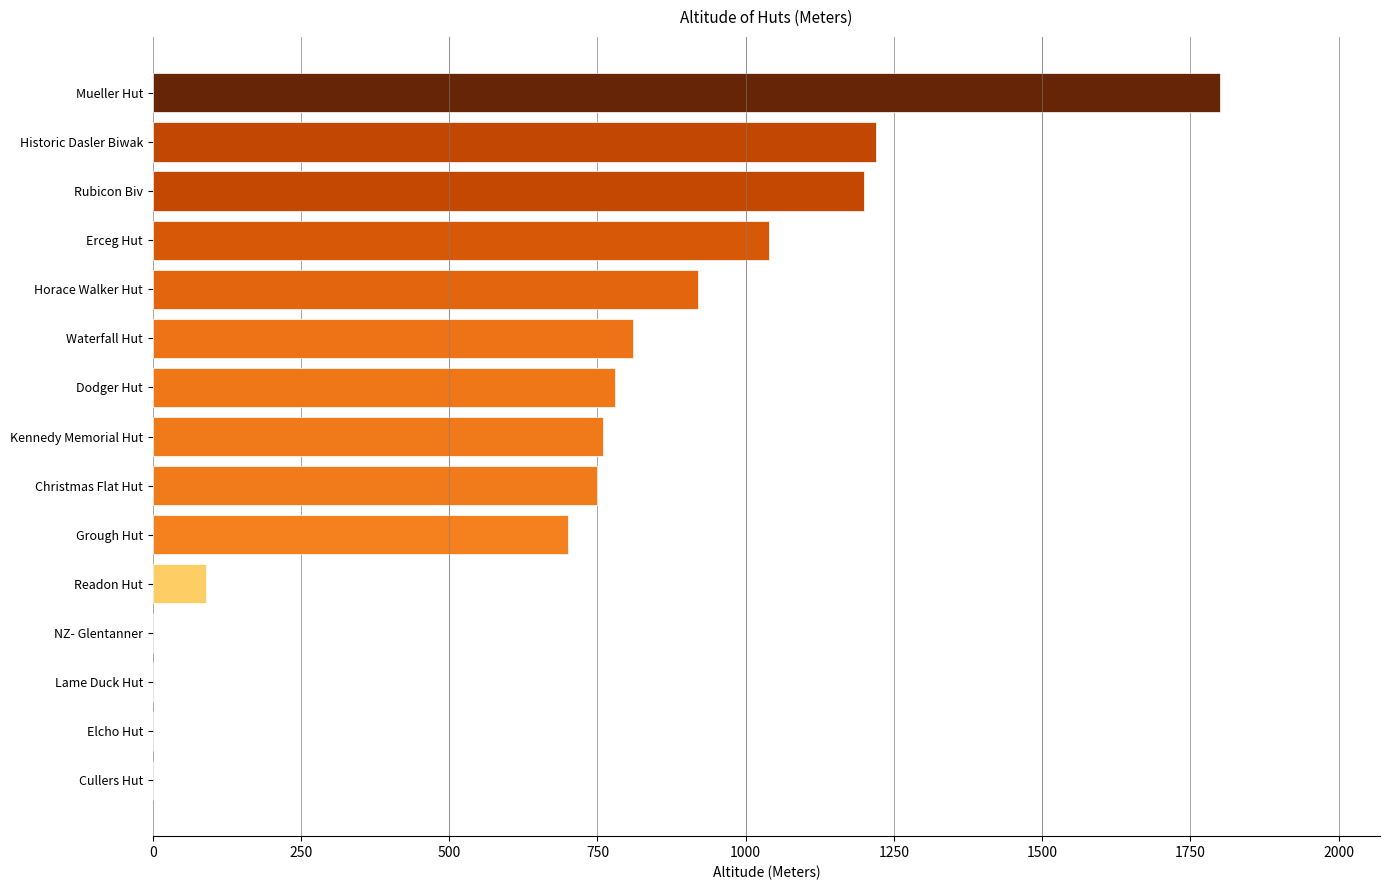

Which label corresponds to the largest value in the chart?

Mueller Hut